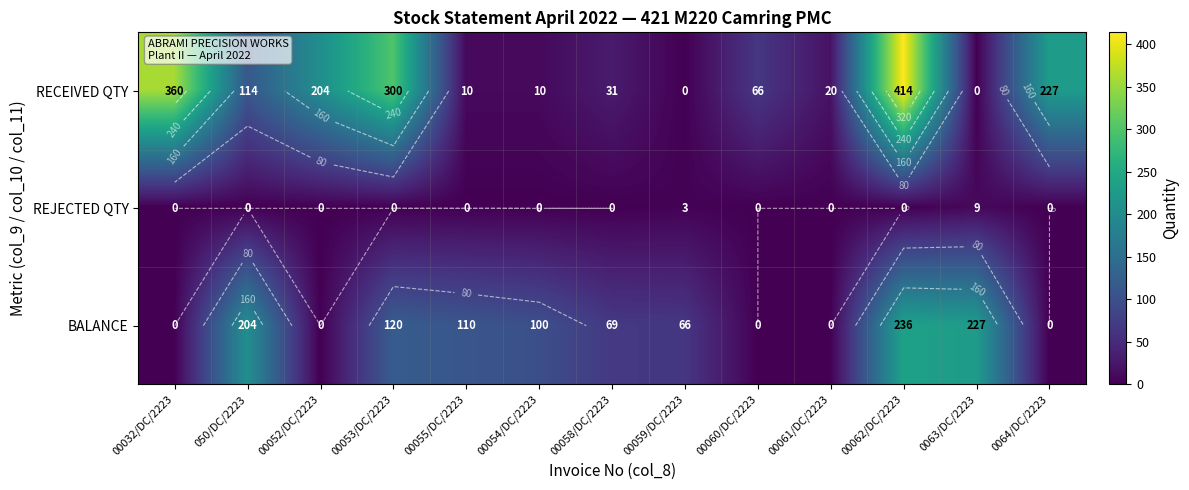

Is it true that RECEIVED QTY equals 5 at 00054/DC/2223?

False